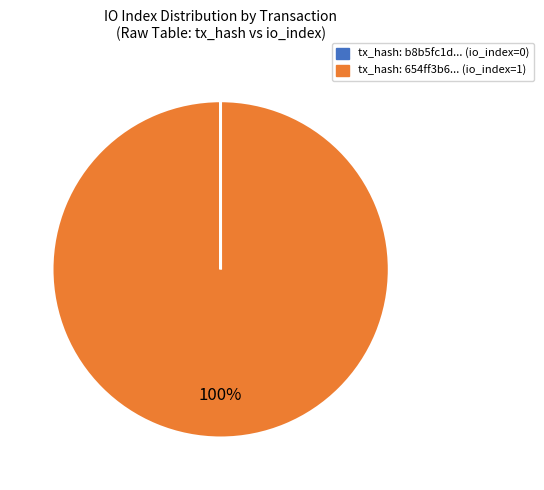

Is there any slice that represents more than half of the pie?

Yes